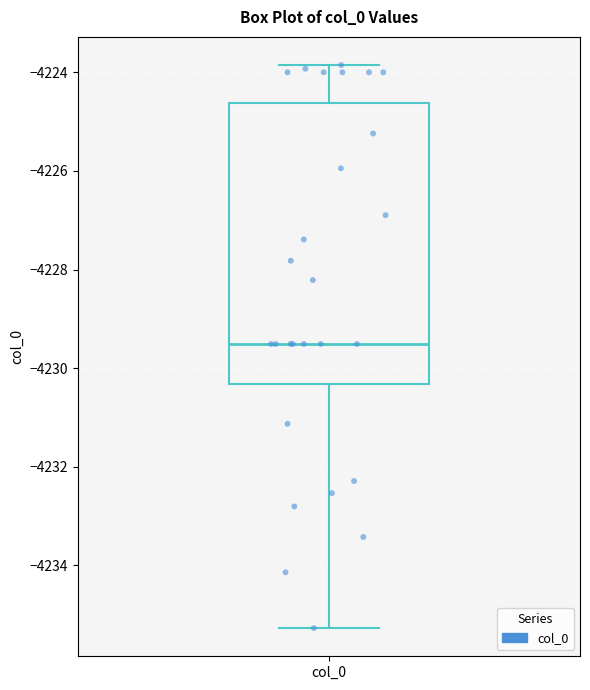

Read this box plot against the y-axis: the position of the median line, the range covered by the box, and the ends of both whiskers. The values are not printed on the chart, so give them approximately, as read against the axis.

median -4229.6, box -4230.4 to -4224.6, whiskers -4235.2 to -4223.8